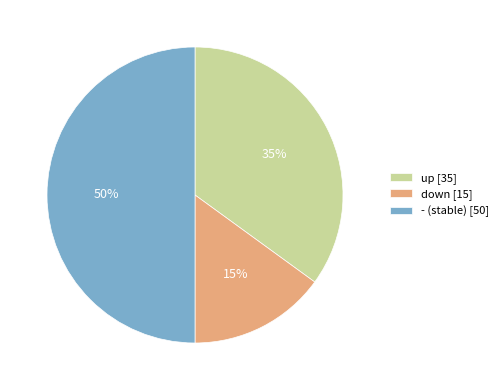

Approximately how many times larger is the value at up compared to -?

0.7